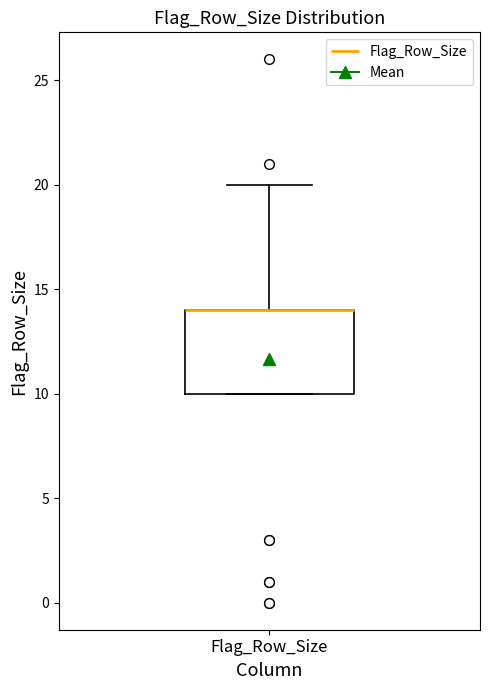

Transcribe this box plot: give where the median line is, the range the box spans, and where the two whiskers end, as read against the y-axis. The values are not printed on the chart, so give them approximately, as read against the axis.

median 14 (drawn on the box's upper edge), box 10 to 14, whiskers 10 to 20